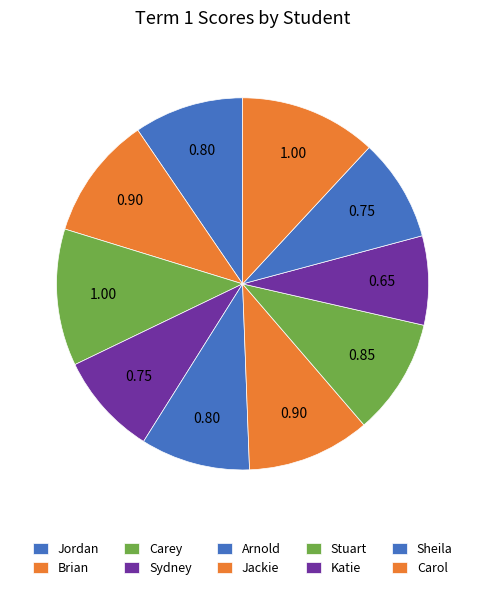

Combined, do Sheila and Stuart account for over 50%?

No